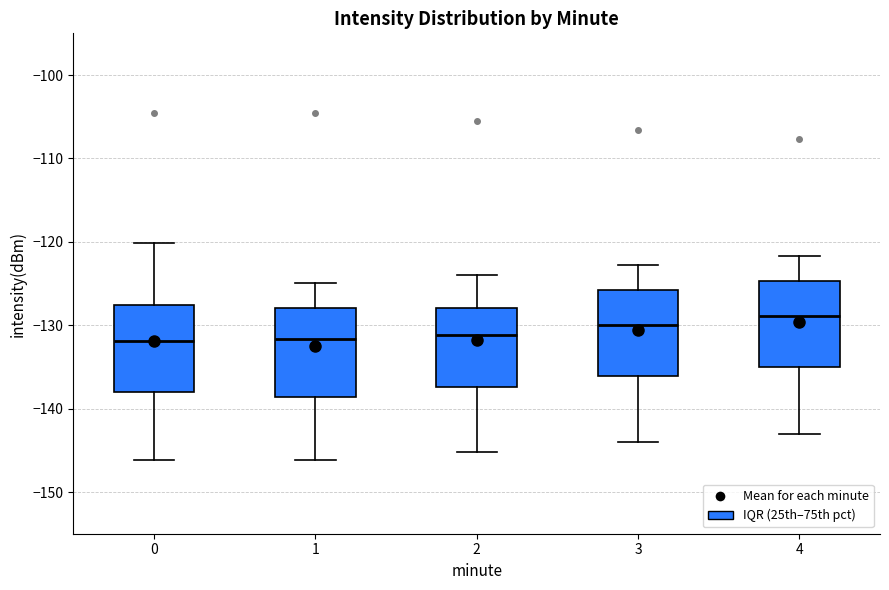

Reading left to right, read every box against the y-axis: the position of its median line, the range the box covers, and the ends of its whiskers. The values are not printed on the chart, so give them approximately, as read against the axis.

0: median -132, box -138 to -128, whiskers -146 to -120
1: median -132, box -139 to -128, whiskers -146 to -125
2: median -131, box -137 to -128, whiskers -145 to -124
3: median -130, box -136 to -126, whiskers -144 to -123
4: median -129, box -135 to -125, whiskers -143 to -122